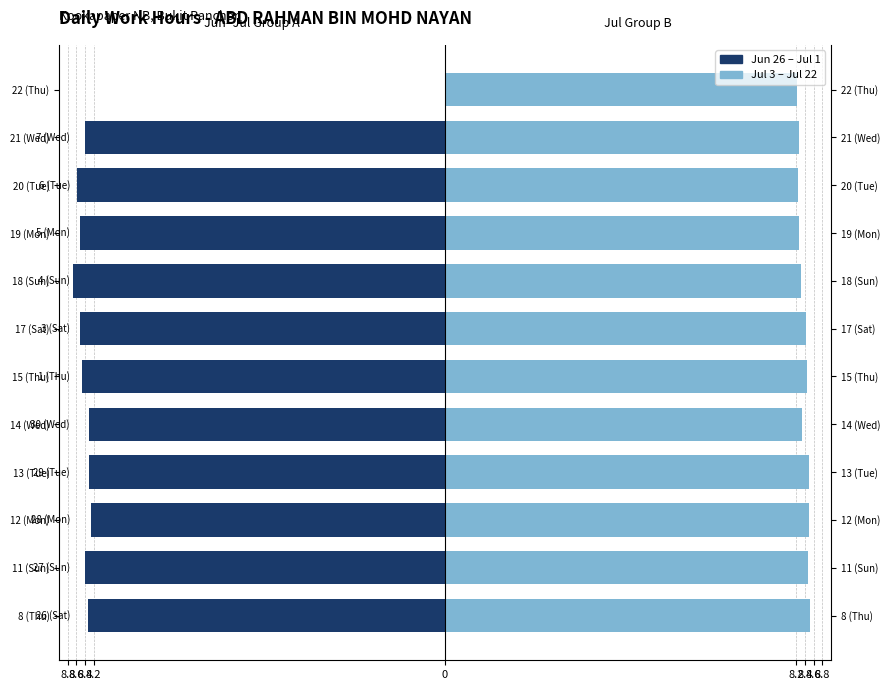

What is the minimum value shown in the chart?

-8.7